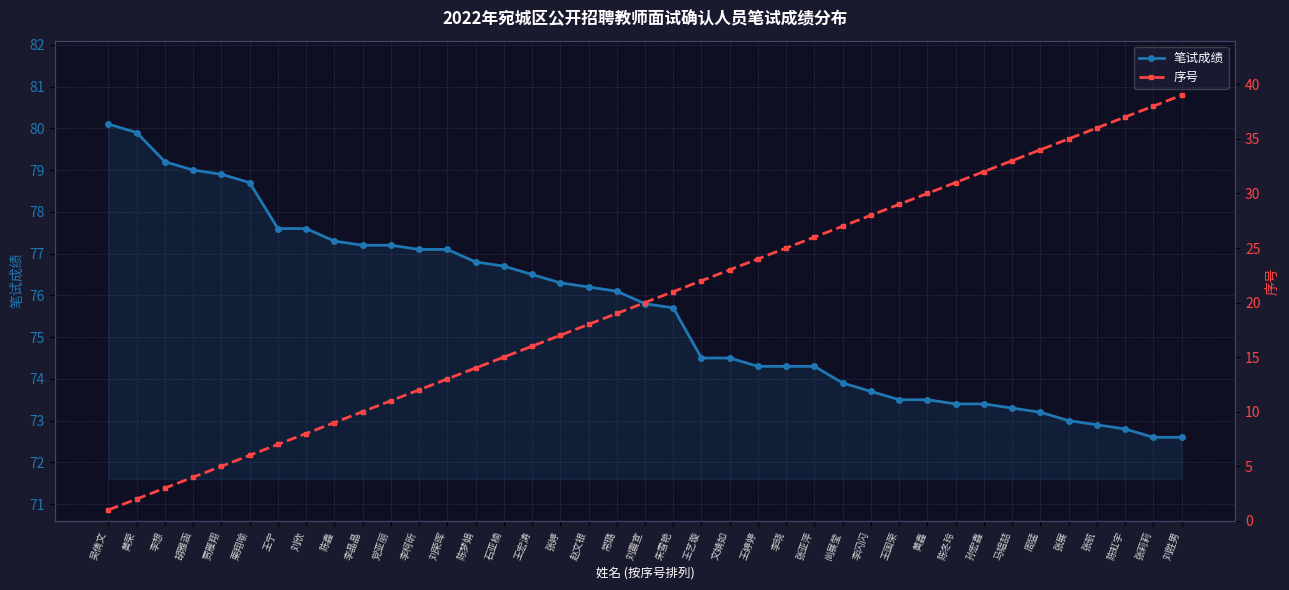

True or false: 笔试成绩 and 序号 intersect in this chart.

False